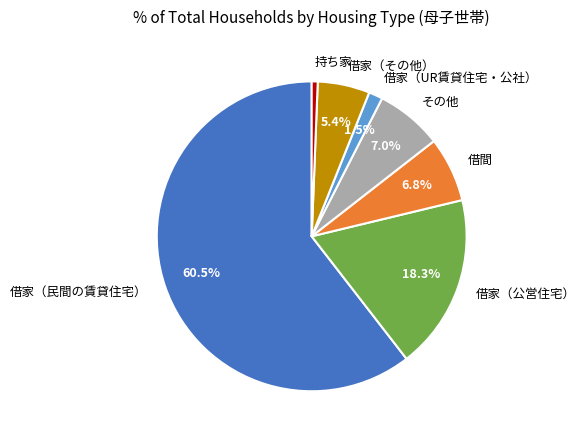

Which has a higher value, 借家（民間の賃貸住宅） or 持ち家?

借家（民間の賃貸住宅）